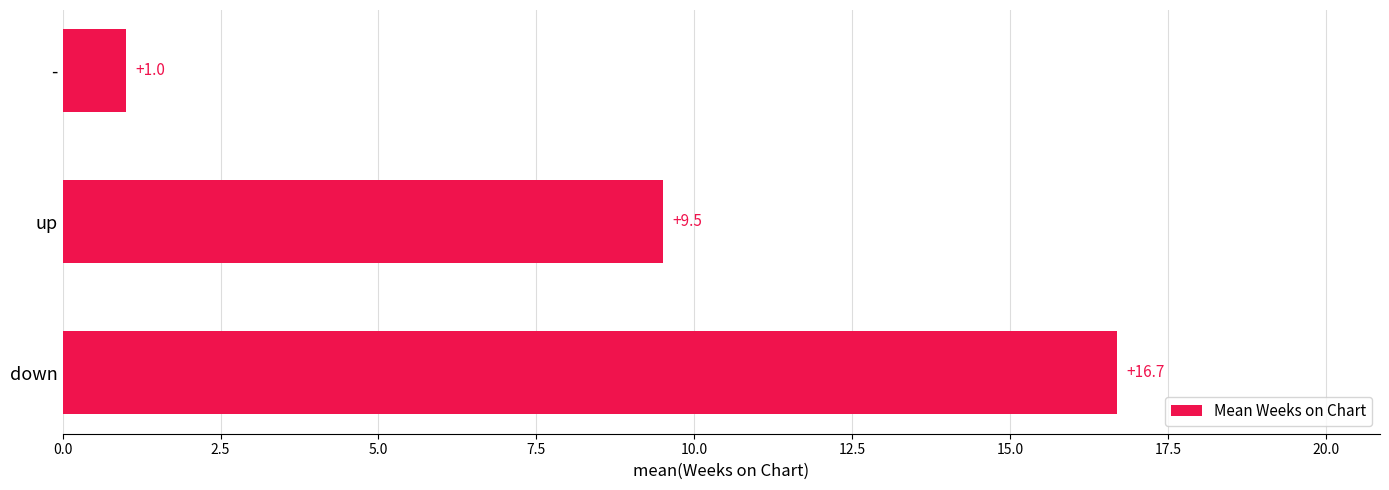

At which label is the value closest to 8?

up